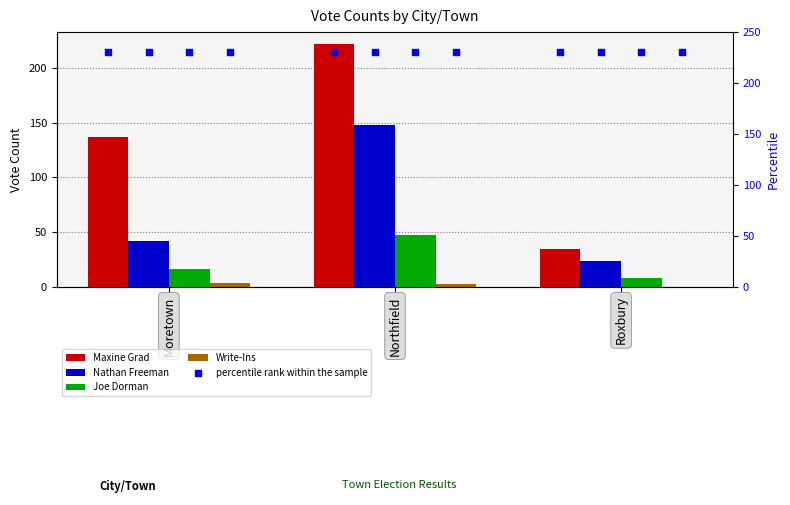

At which category is the sum across all series the highest?

Northfield